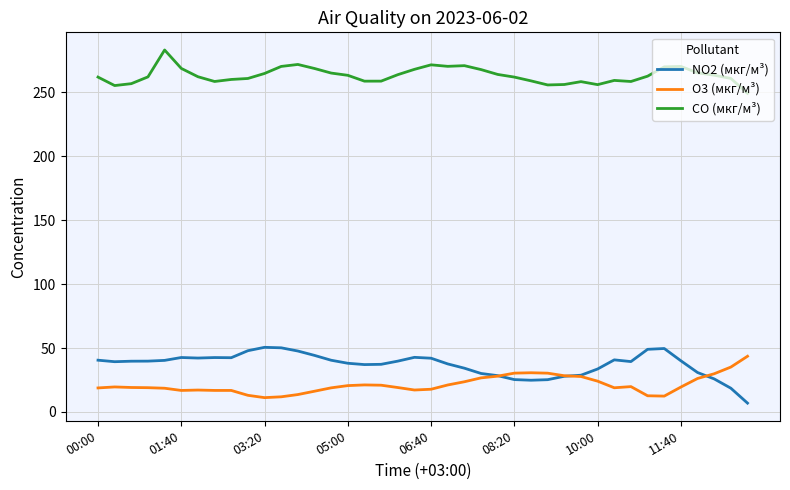

True or false: NO2 (мкг/м³) and O3 (мкг/м³) intersect in this chart.

True